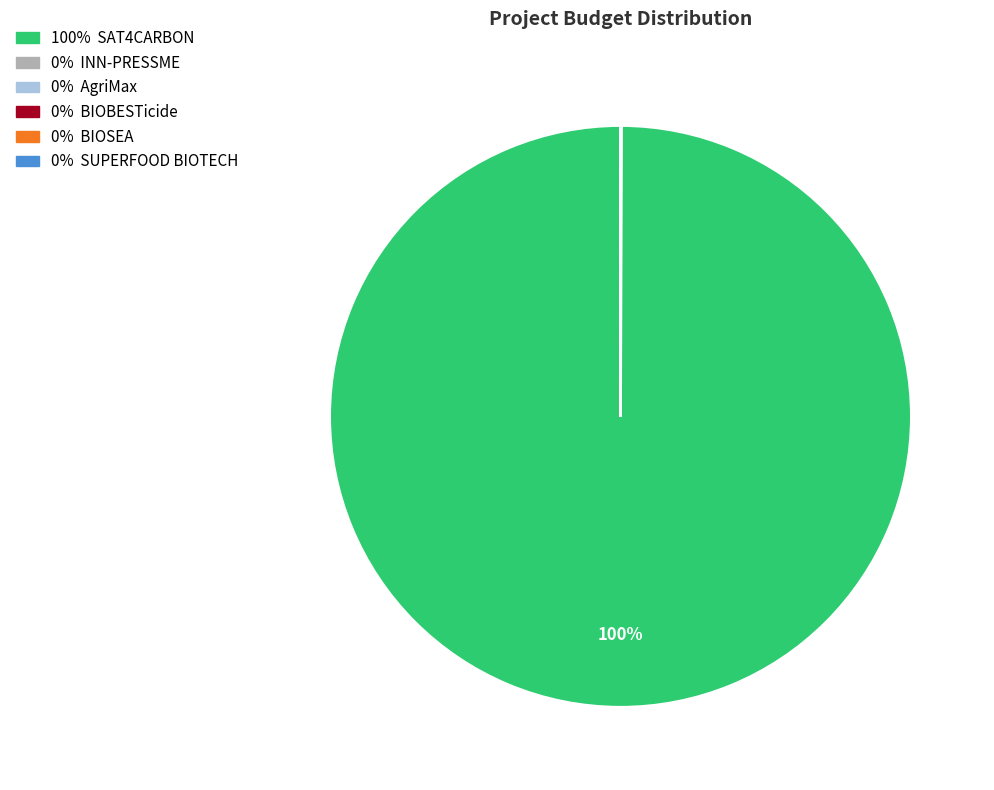

Is there a majority slice in this chart?

Yes